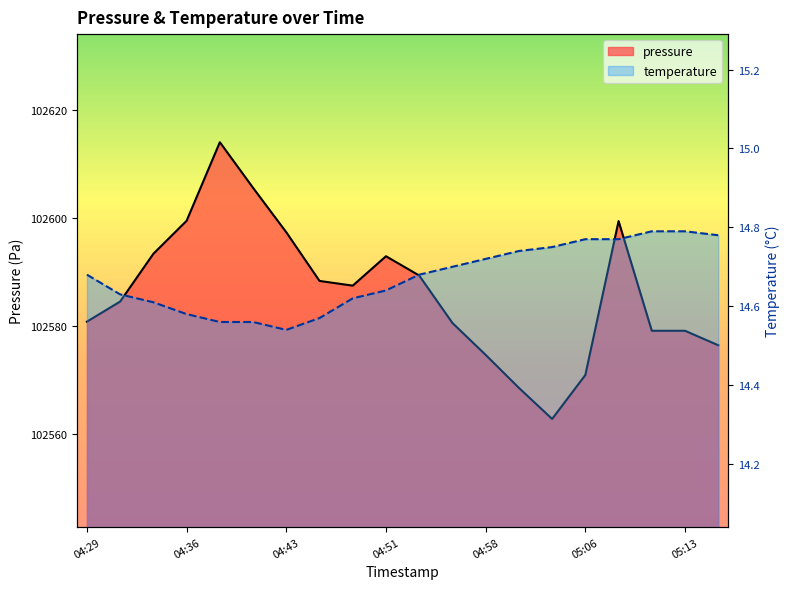

What position from the left is 04:43?

7